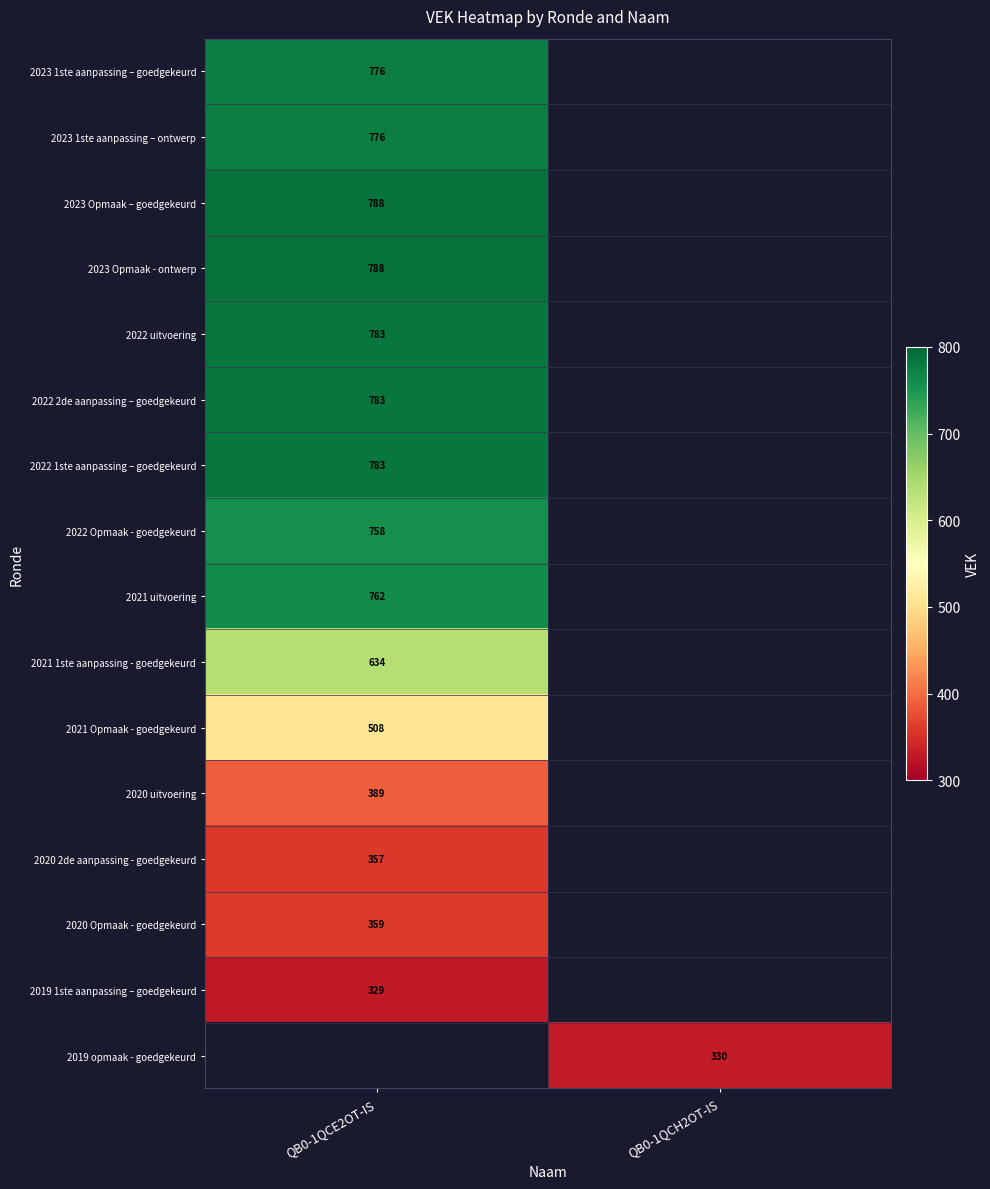

Is the value of 2022 1ste aanpassing – goedgekeurd at QB0-1QCE2OT-IS greater than the value of 2023 1ste aanpassing – ontwerp at QB0-1QCE2OT-IS?

Yes